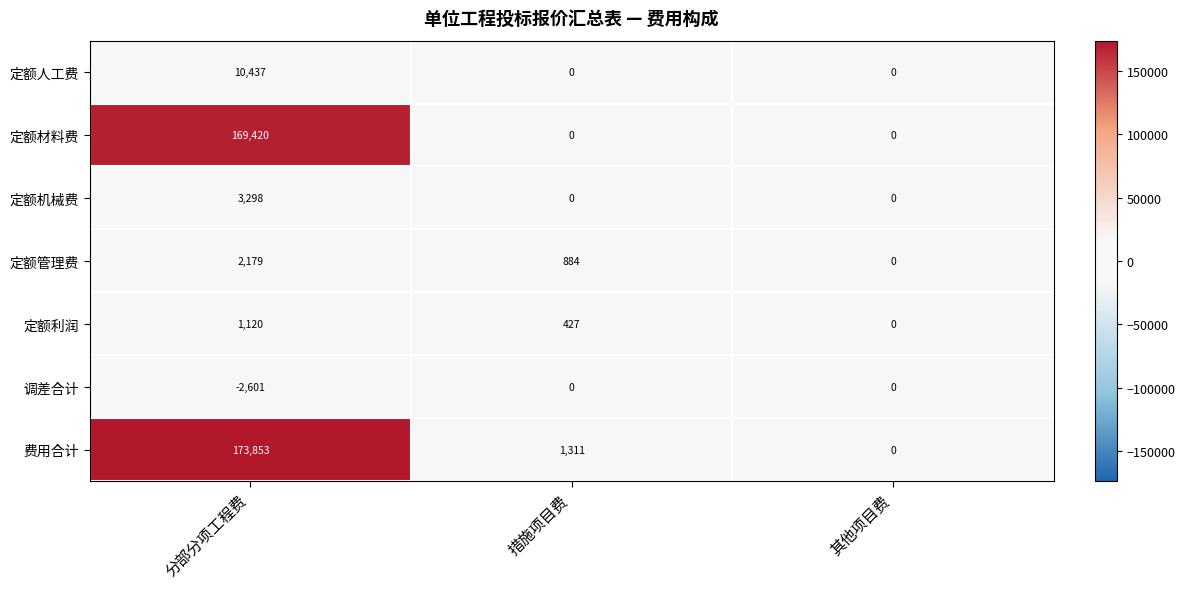

Count the 定额人工费 values in the range 0 to 10437.

3